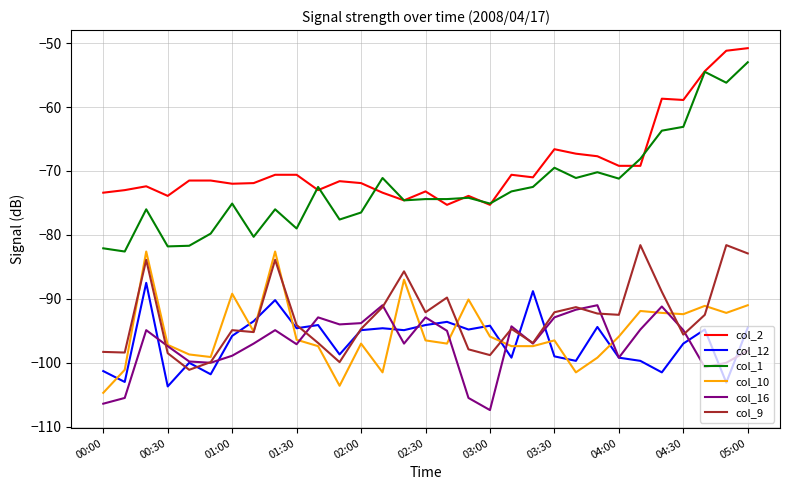

What are all the series names shown in the legend?

col_2, col_12, col_1, col_10, col_16, col_9